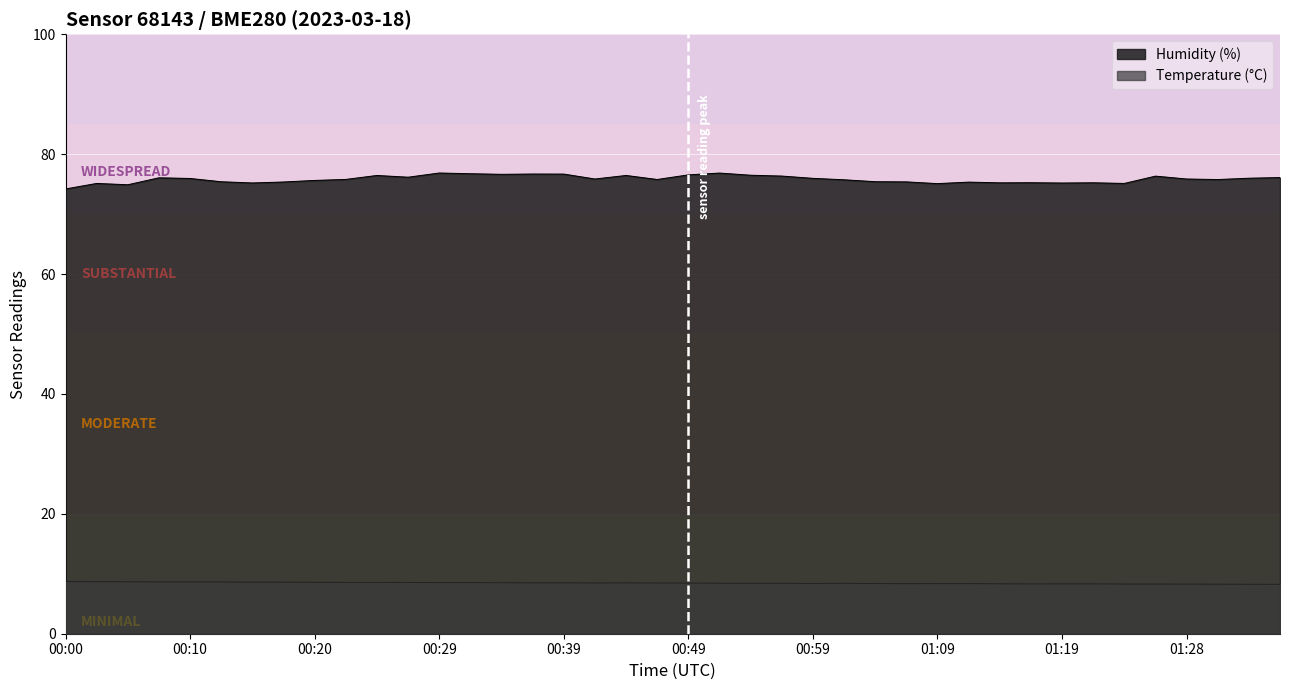

At which label is humidity closest to 75?

01:09